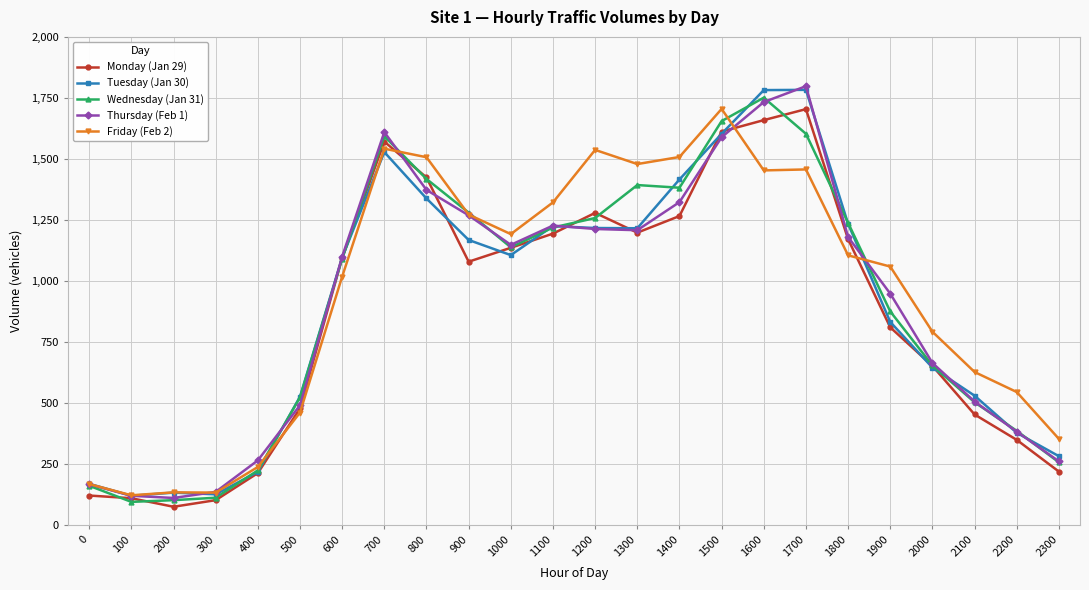

In Wednesday (Jan 31), how many points are lower than both neighbors (excluding endpoints)?

3